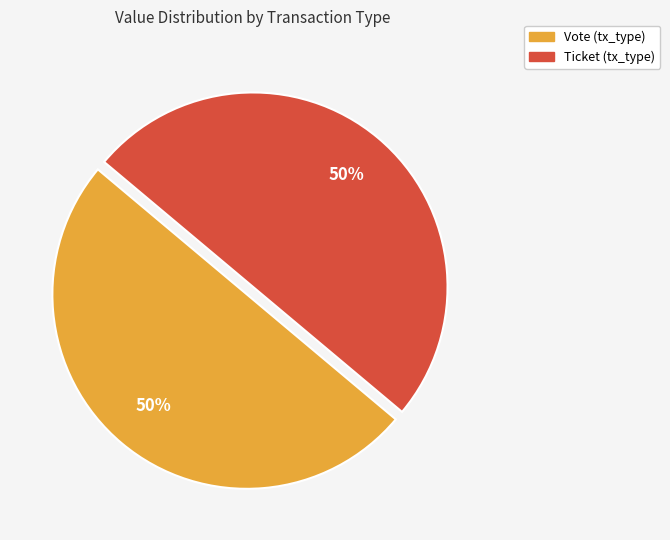

How many slices are in this pie chart?

2